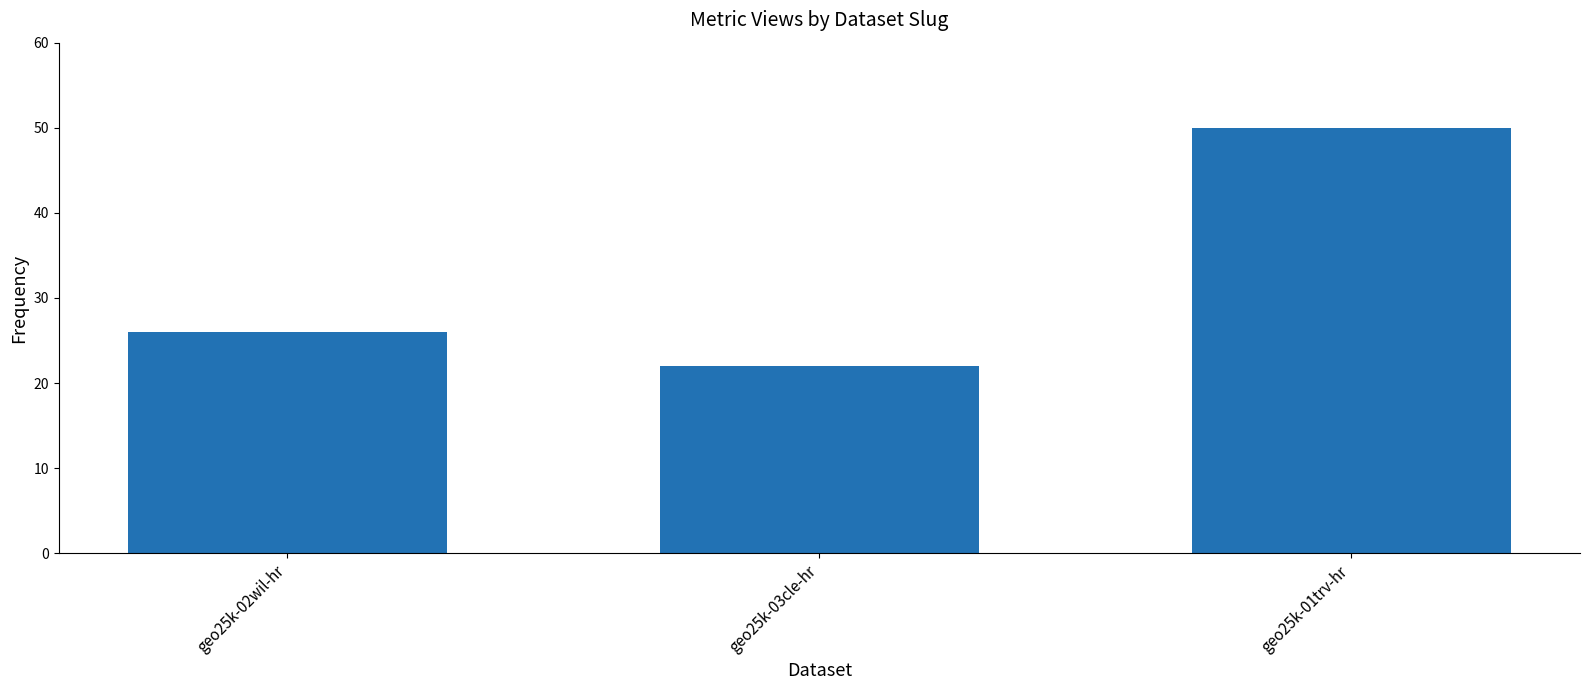

How many bars are there in total?

3